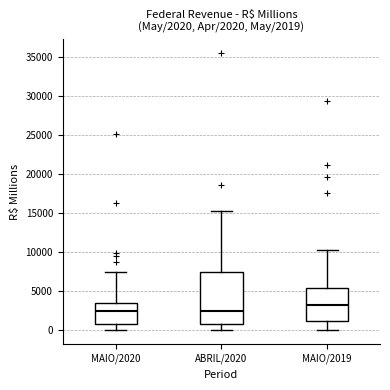

Comparing the boxes themselves (not the whiskers), which one is the tallest?

ABRIL/2020